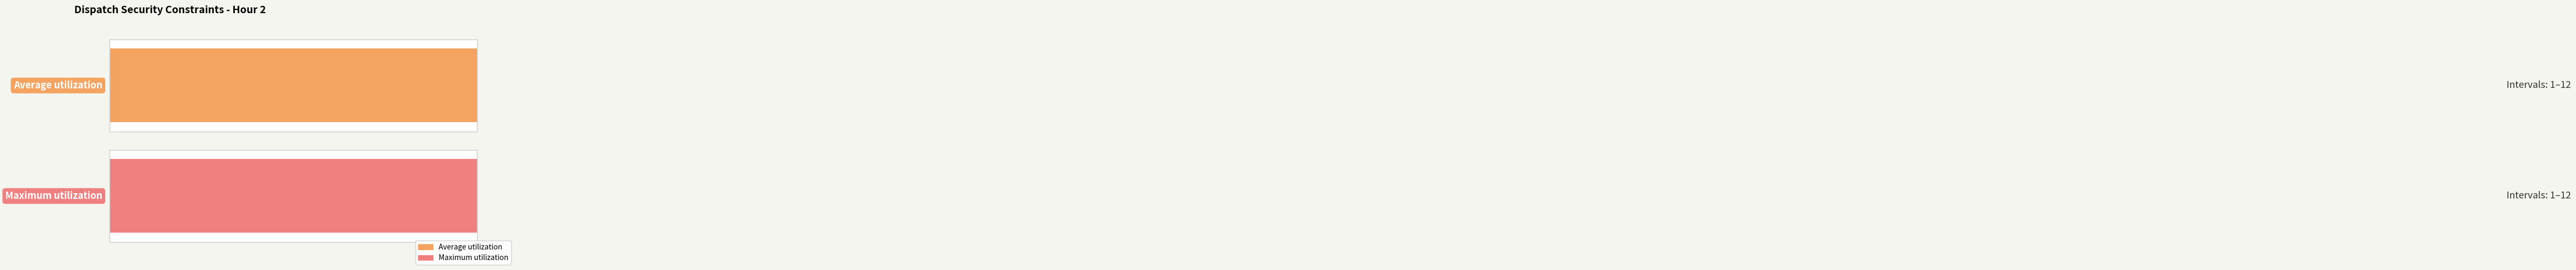

Reading right to left, what are all the values shown in this chart?

12=12	11=11	10=10	9=9	8=8	7=7	6=6	5=5	4=4	3=3	2=2	1=1